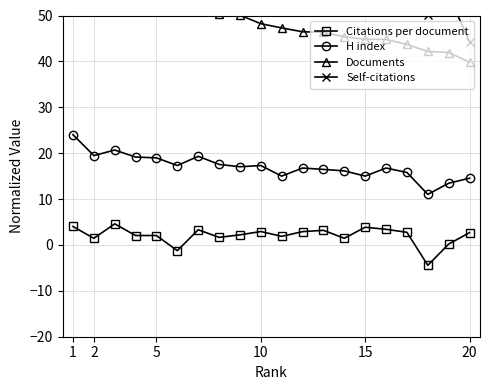

What is the average value of the Self-citations series?

61.8